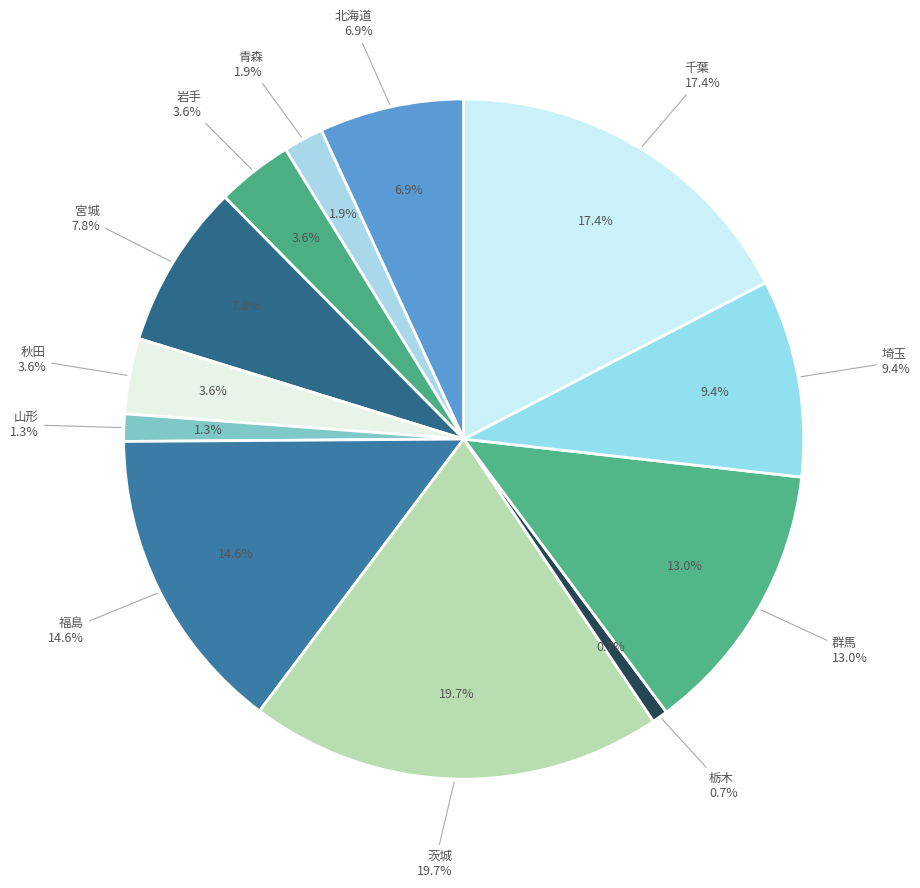

Is the sum of 千葉 and 青森 greater than half?

No